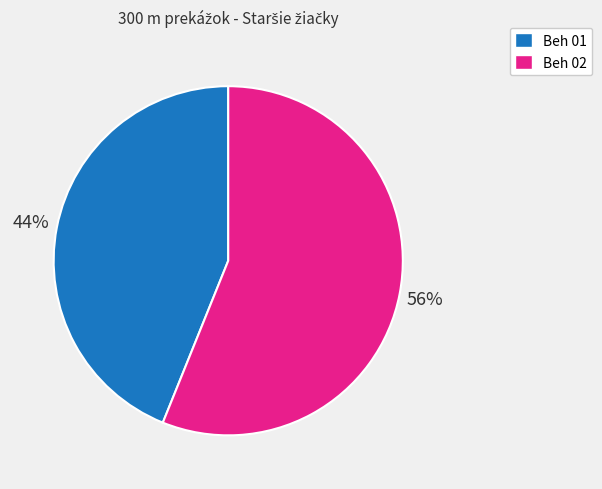

Is the sum of Beh 01 and Beh 02 greater than half?

Yes